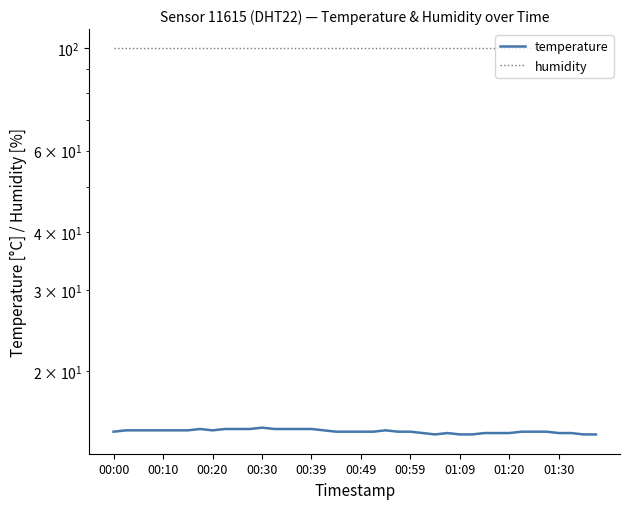

What is the highest value of the humidity series?

99.9